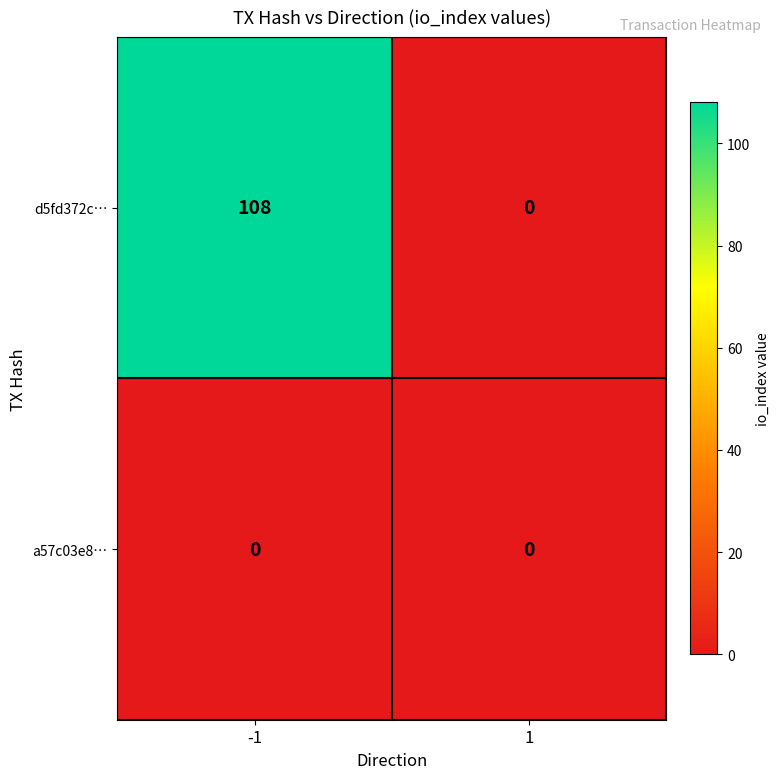

The value of d5fd372c… at 1 is 0. True or false?

True